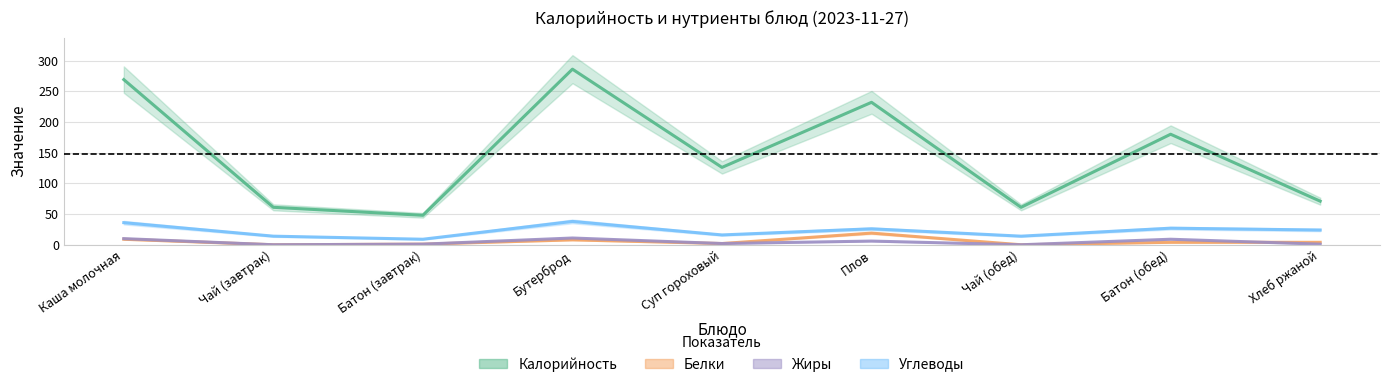

What is the difference between the Углеводы values at Бутерброд and Батон (обед)?

11